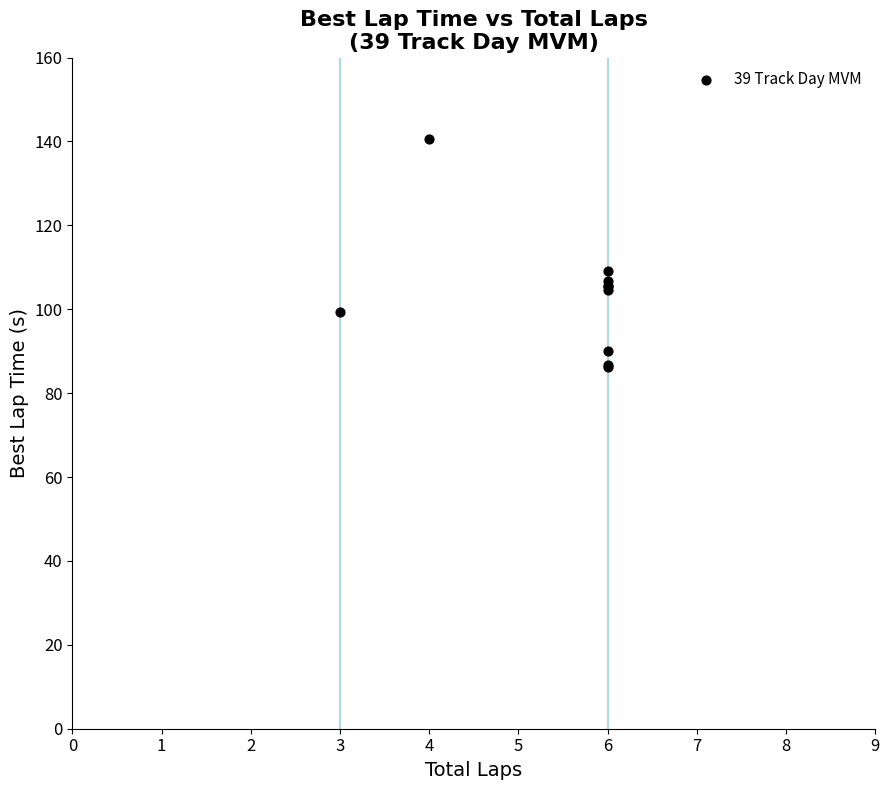

What Y value in the scatter plot is closest to 113?

109.2